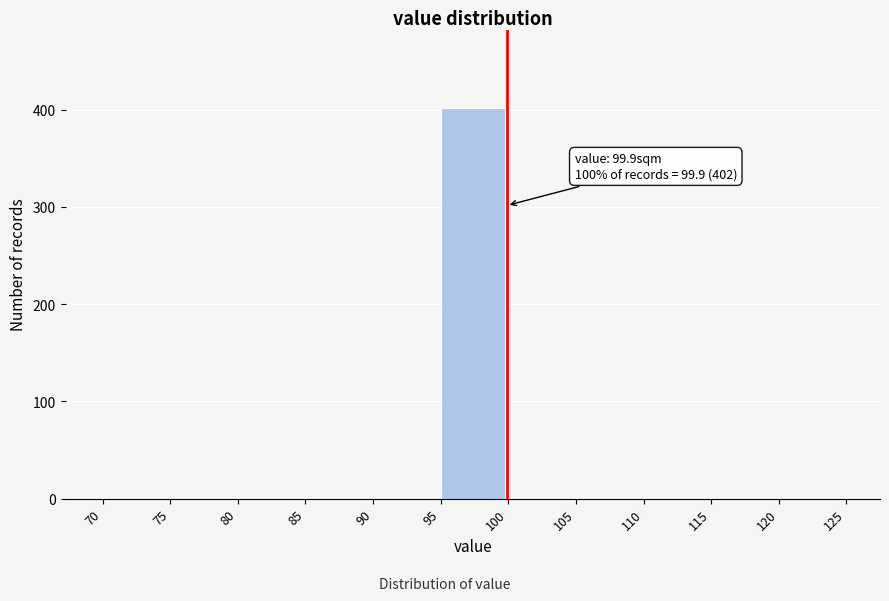

Over which range of the x-axis is the bar tallest?

95 to 100